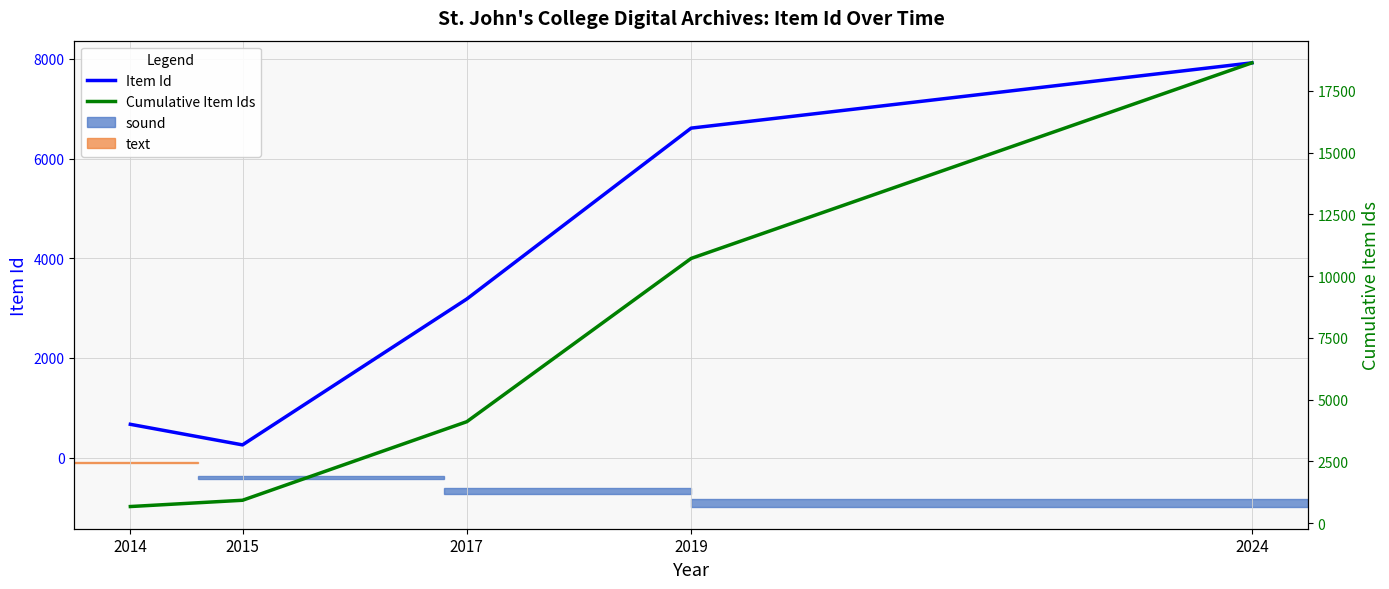

List the series in order of their peak value, highest first.

Cumulative Item Ids, Item Id